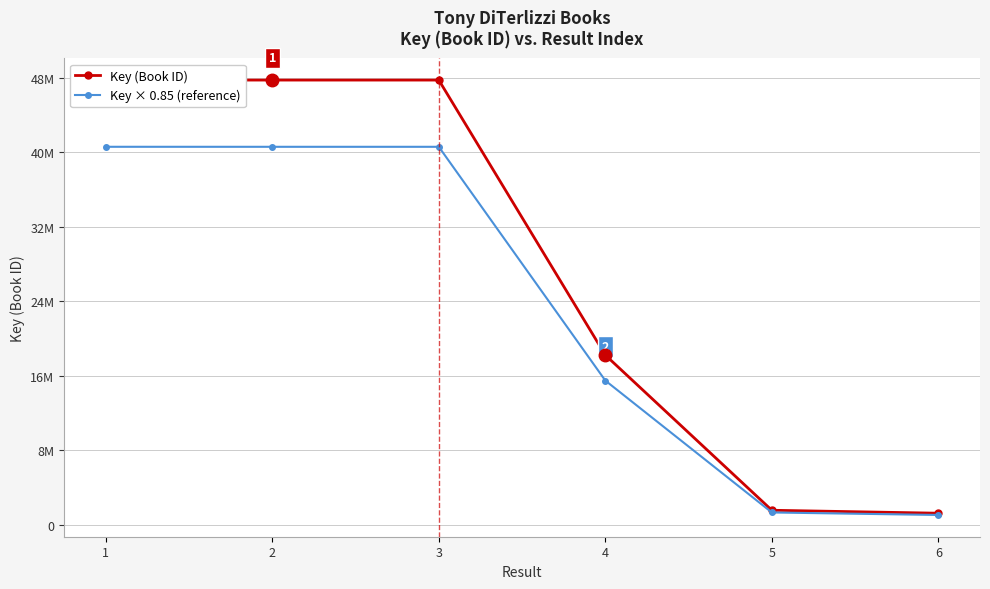

What are all the series names shown in the legend?

Key (Book ID), Key × 0.85 (reference)